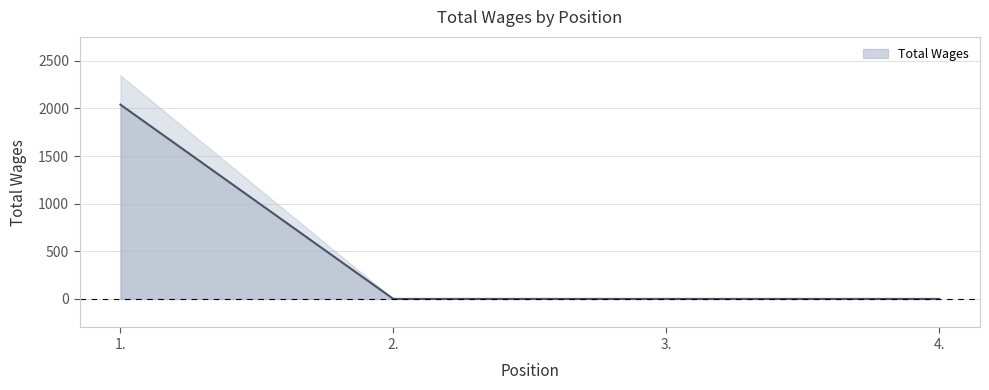

What is the greatest value displayed?

2040